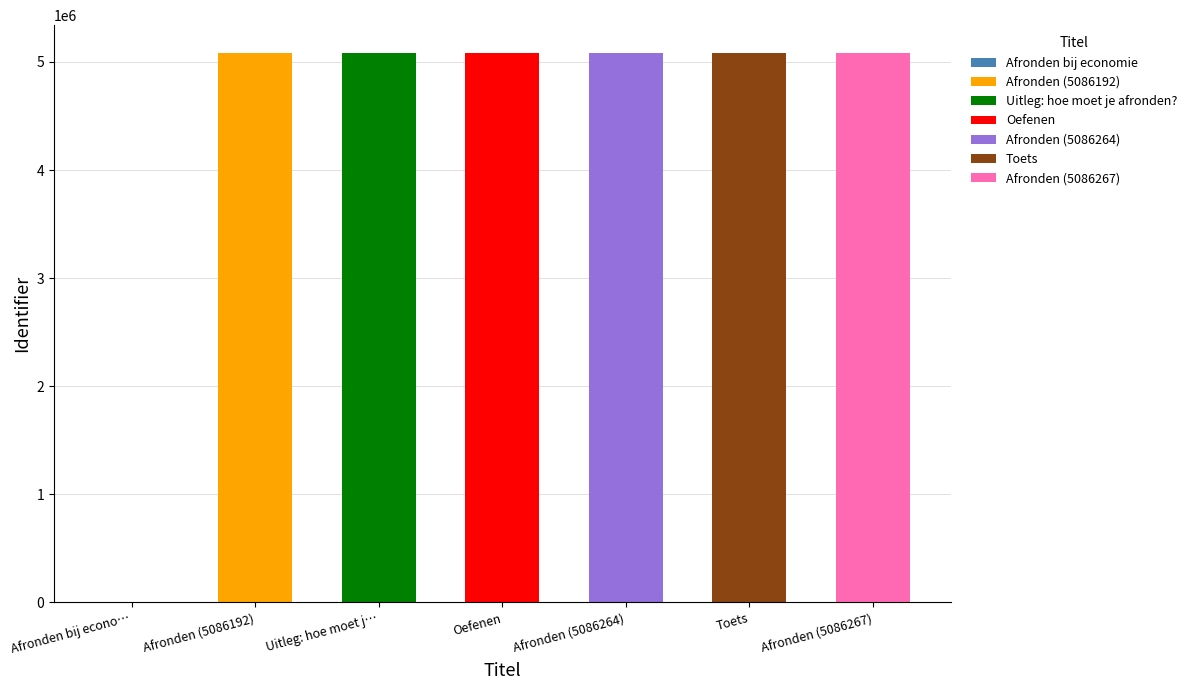

The chart shows a value of 7463966 at Afronden (5086192). True or false?

False